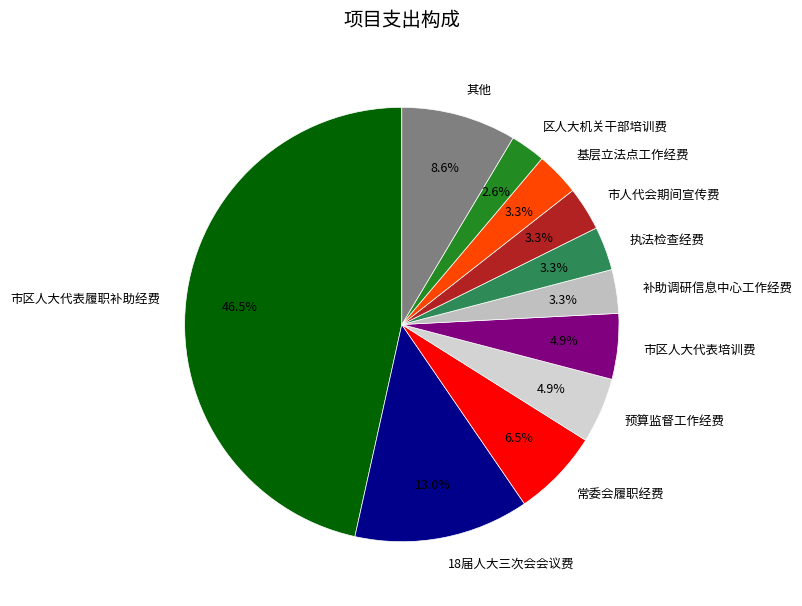

Is 预算监督工作经费 the majority of the pie?

No